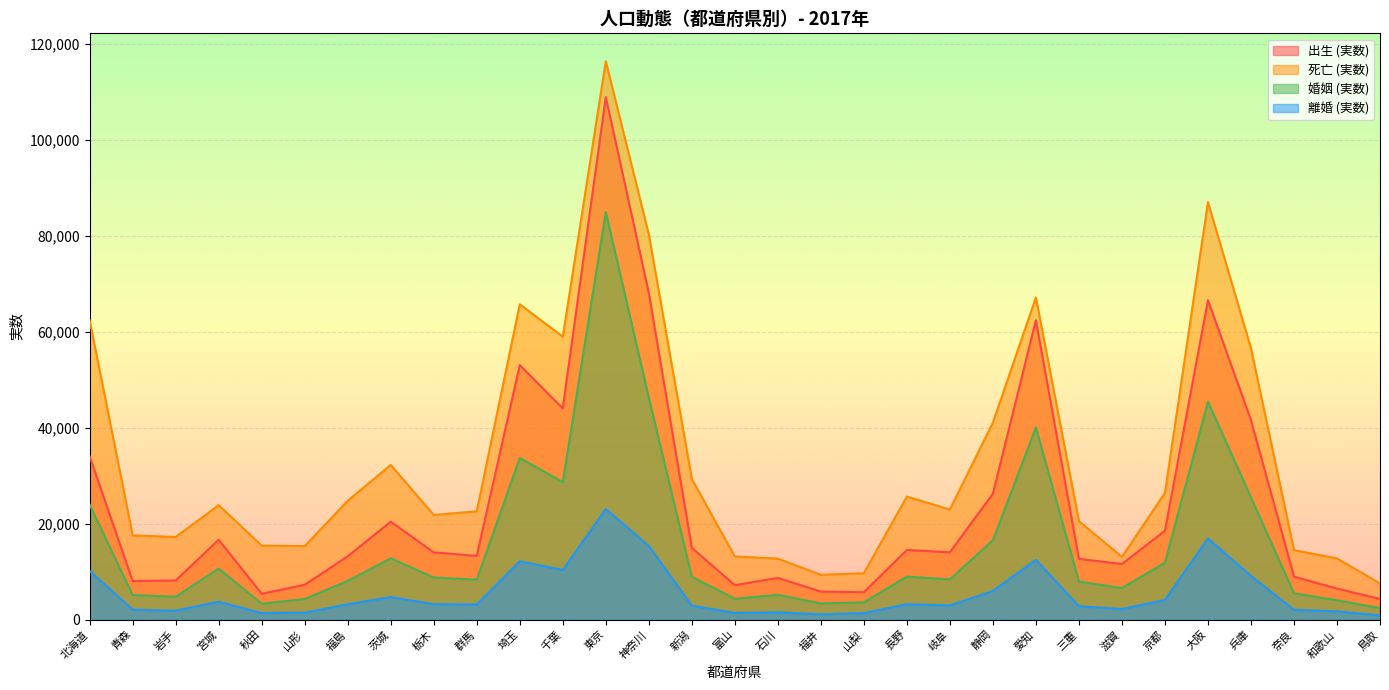

Between 宮城 and 山梨, which is larger?

宮城